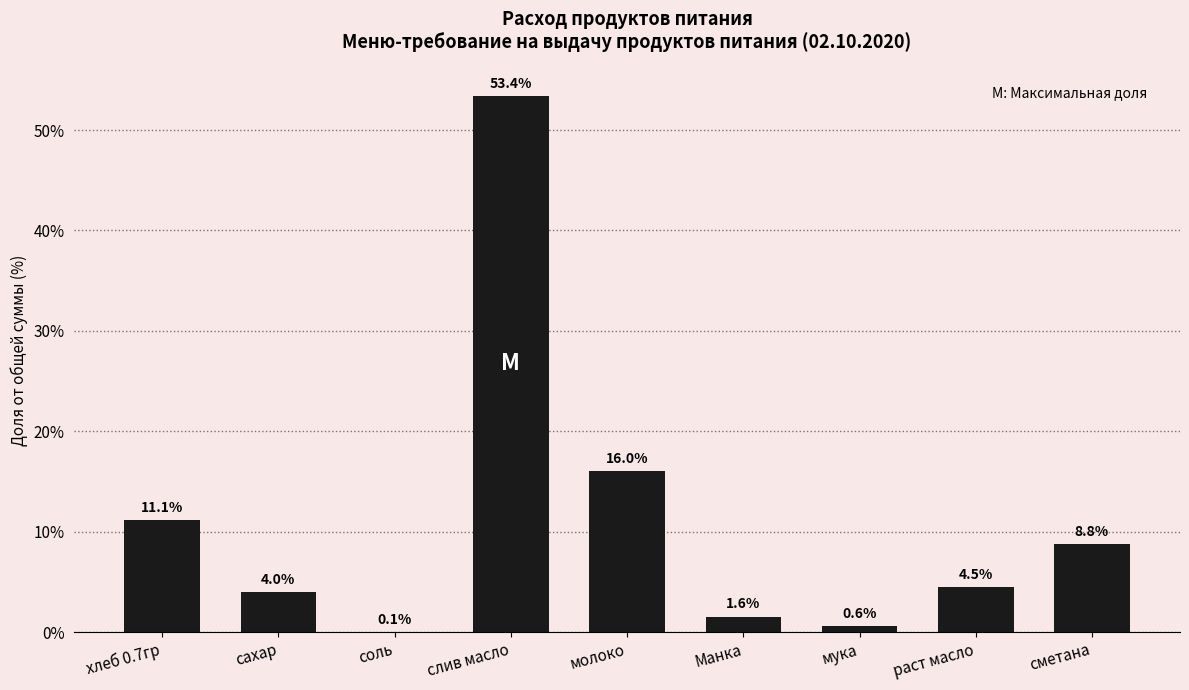

The chart shows a value of 16.0 at молоко. True or false?

True